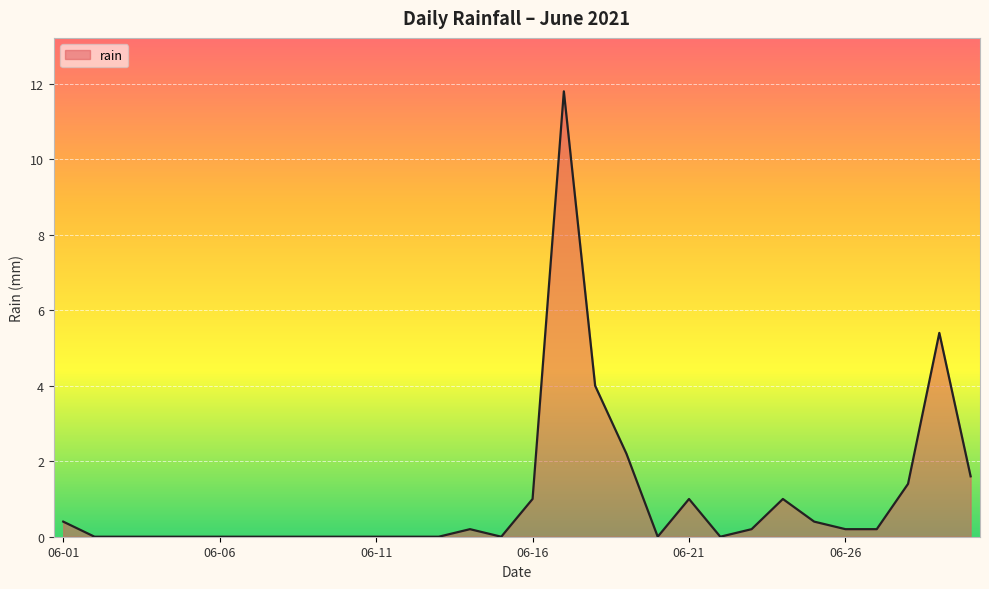

What is the greatest value displayed?

11.8